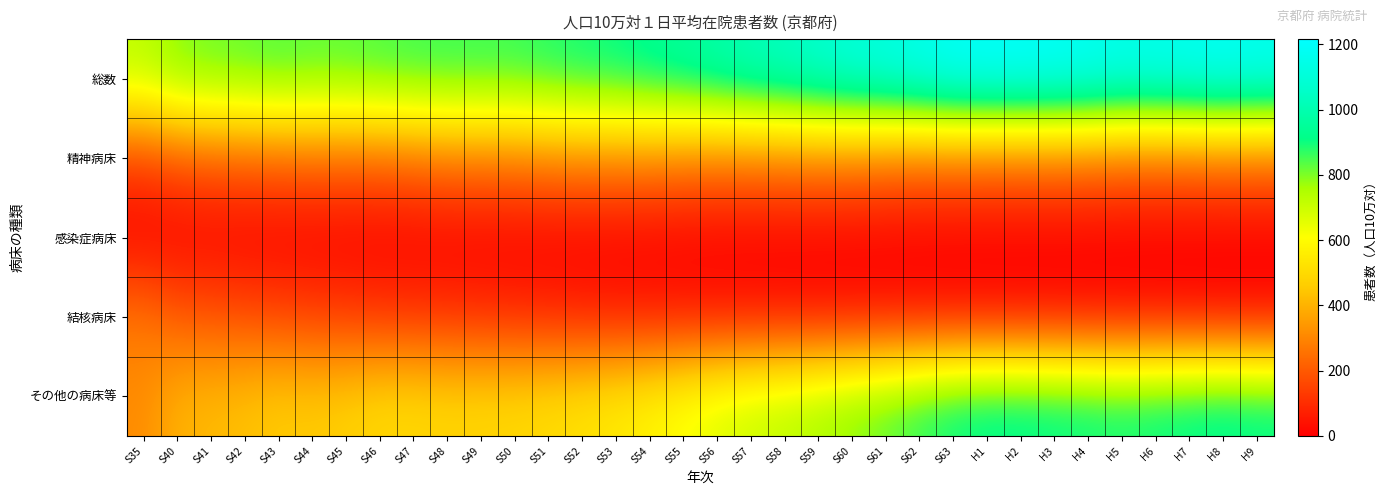

At H2, list the series in order from smallest to largest.

感染症病床, 結核病床, 精神病床, その他の病床等, 総数